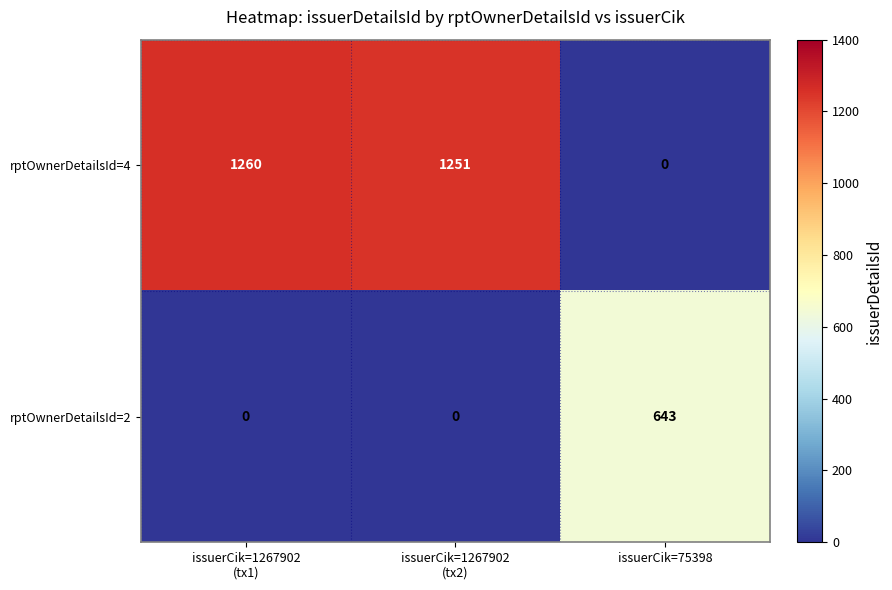

Which series has the largest total across all categories?

rptOwnerDetailsId=4